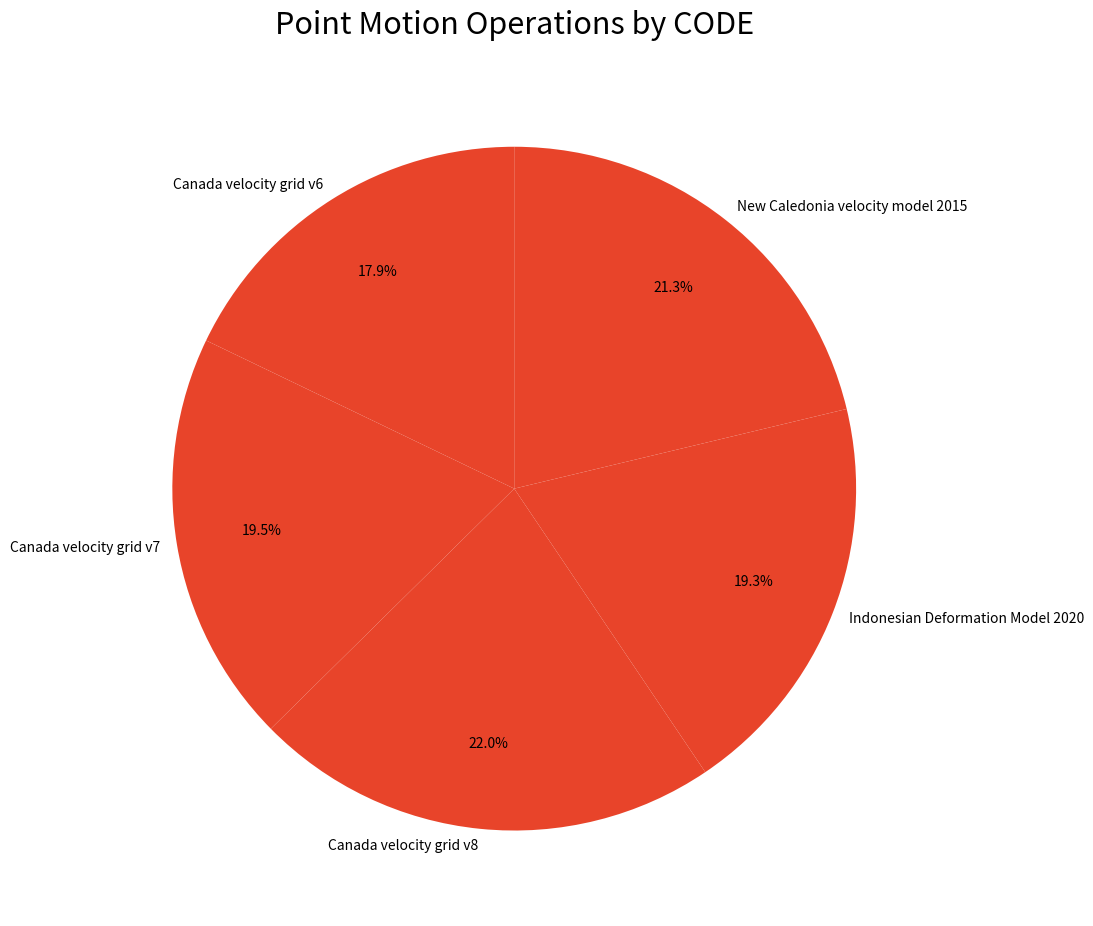

To the nearest percent, what is the combined percentage of Indonesian Deformation Model 2020 and Canada velocity grid v8?

41%